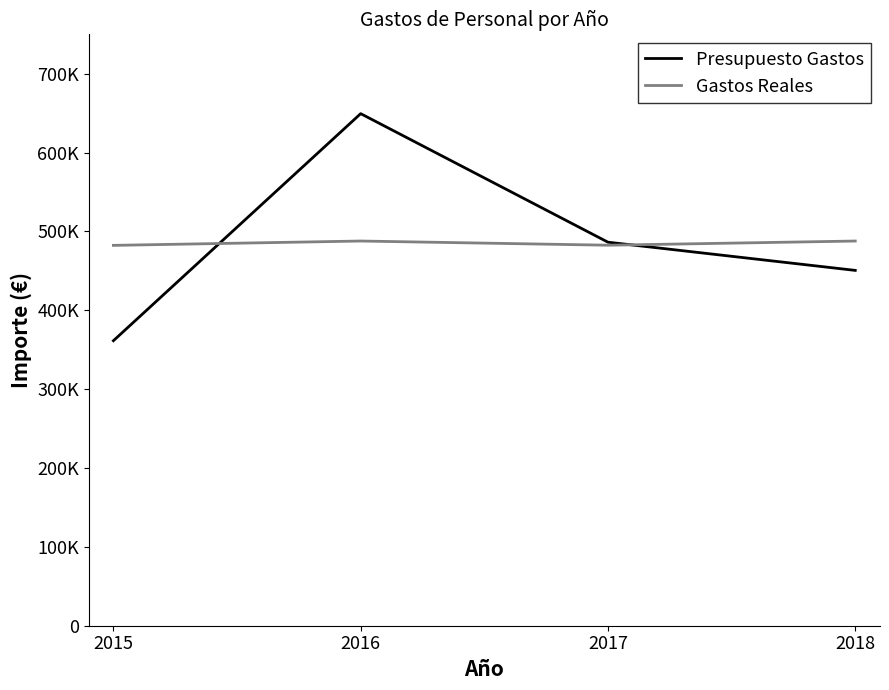

Rank the series at 2018 from lowest to highest value.

Presupuesto Gastos, Gastos Reales